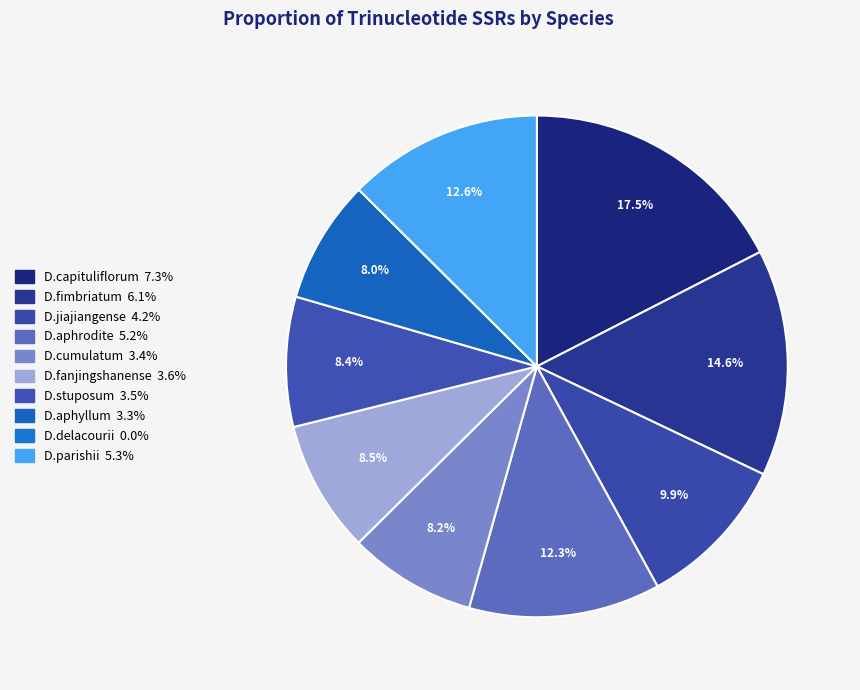

Does D.delacourii account for over 50% of the chart?

No